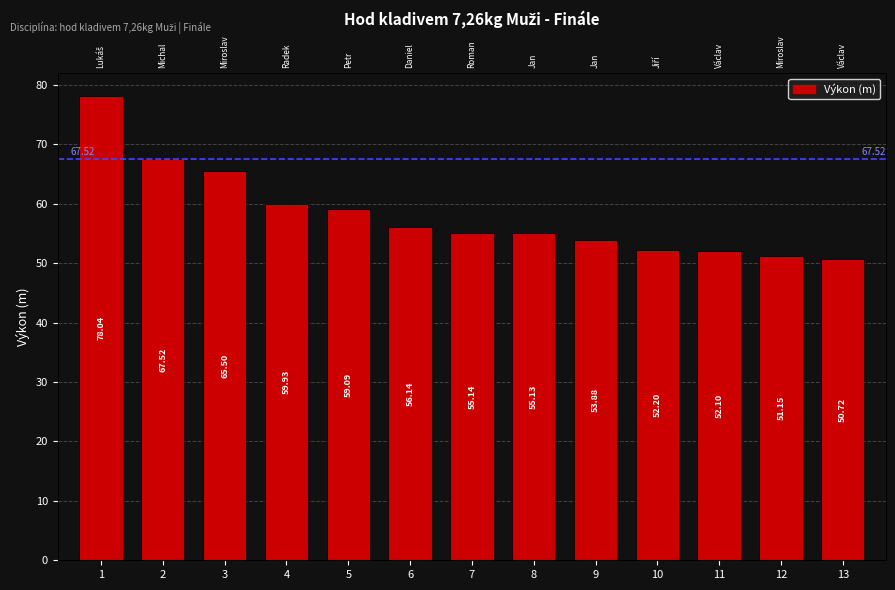

At which category does the chart reach its peak across all series?

1